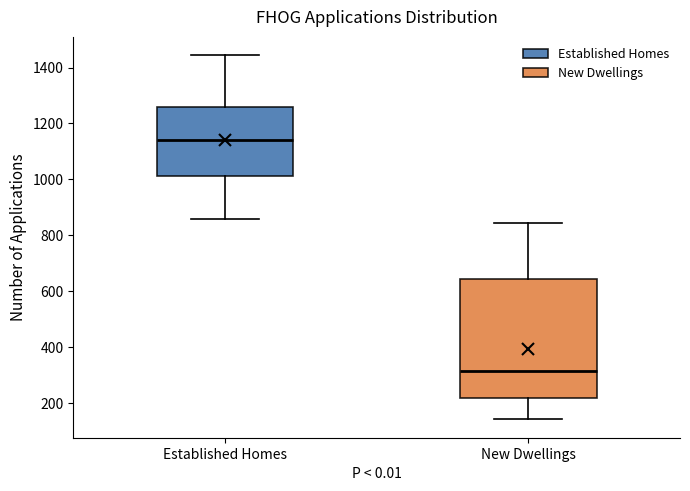

Which box is the tallest, from its lower edge to its upper edge?

New Dwellings